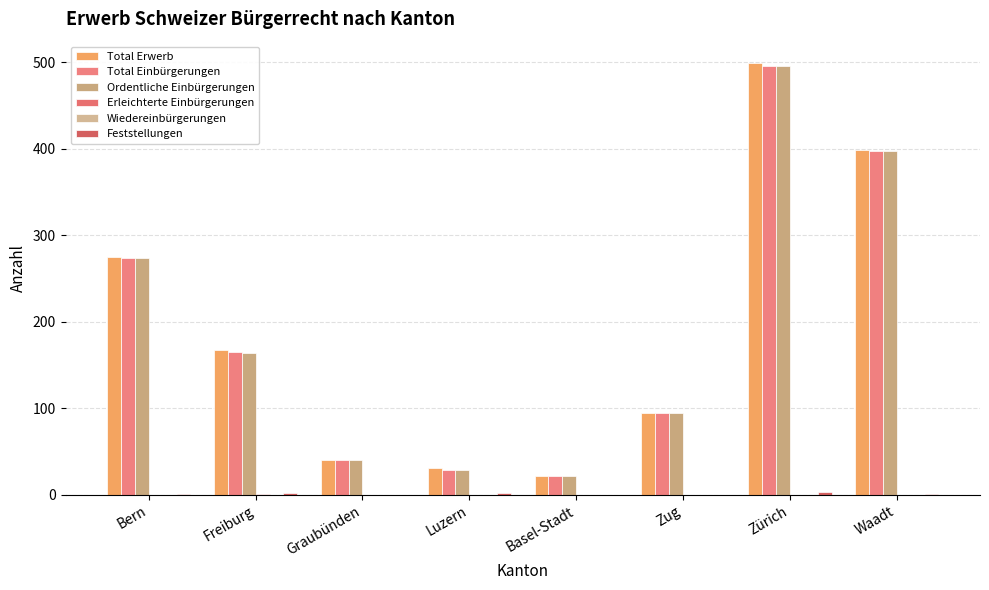

Reading right to left, what are all the values shown in this chart?

Total Erwerb: Waadt=399	Zürich=499	Zug=95	Basel-Stadt=22	Luzern=31	Graubünden=40	Freiburg=167	Bern=275
Total Einbürgerungen: Waadt=398	Zürich=496	Zug=95	Basel-Stadt=22	Luzern=29	Graubünden=40	Freiburg=165	Bern=274
Ordentliche Einbürgerungen: Waadt=398	Zürich=496	Zug=95	Basel-Stadt=22	Luzern=29	Graubünden=40	Freiburg=164	Bern=274
Erleichterte Einbürgerungen: Waadt=0	Zürich=0	Zug=0	Basel-Stadt=0	Luzern=0	Graubünden=0	Freiburg=1	Bern=0
Wiedereinbürgerungen: Waadt=0	Zürich=0	Zug=0	Basel-Stadt=0	Luzern=0	Graubünden=0	Freiburg=0	Bern=0
Feststellungen: Waadt=1	Zürich=3	Zug=0	Basel-Stadt=0	Luzern=2	Graubünden=0	Freiburg=2	Bern=1